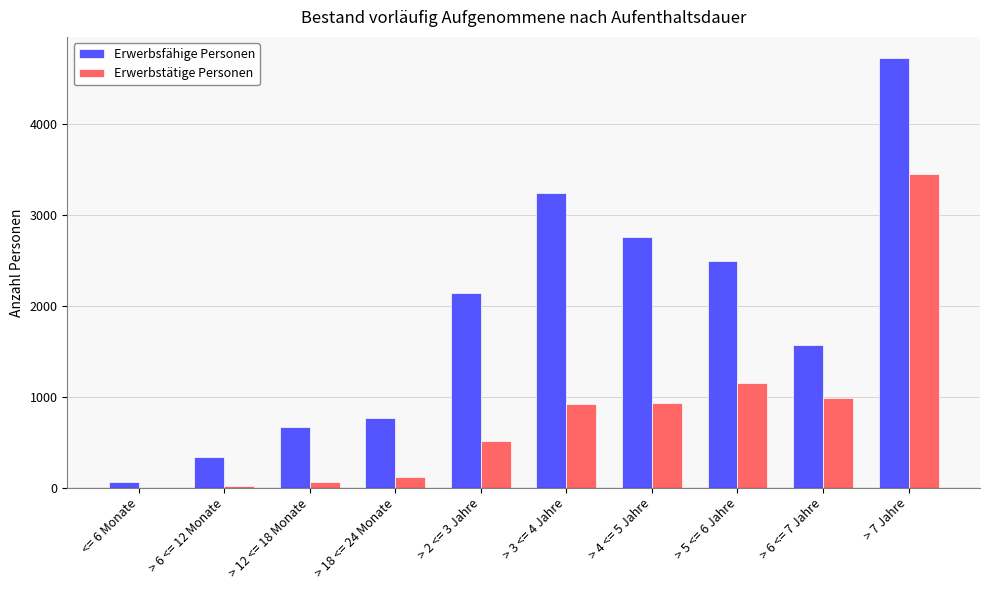

Which series has the largest total across all categories?

Erwerbsfähige Personen